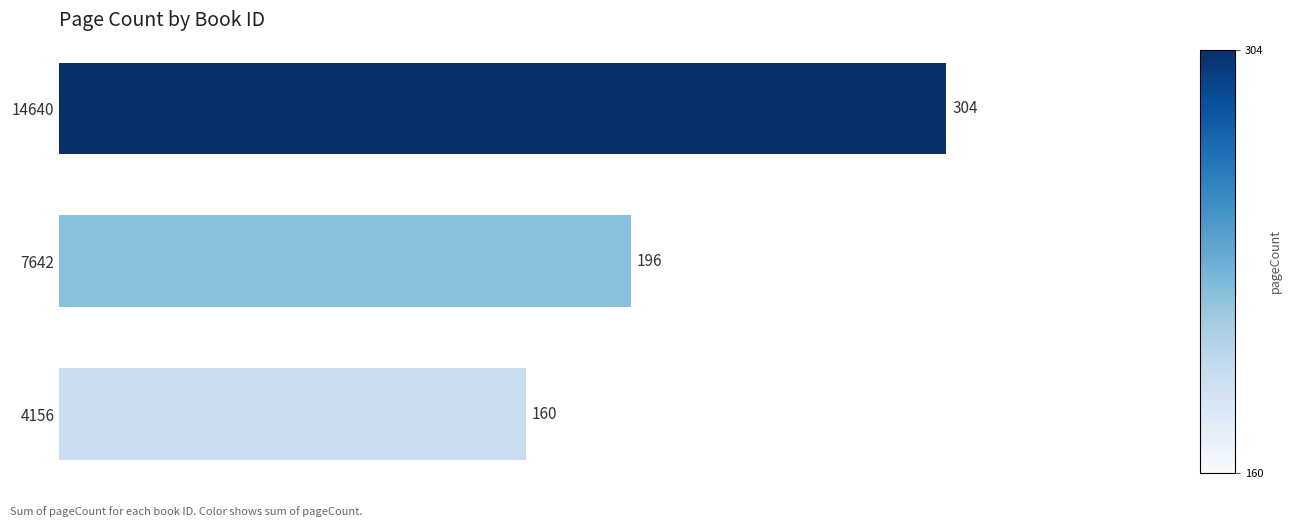

The chart shows a value of 74 at 4156. True or false?

False